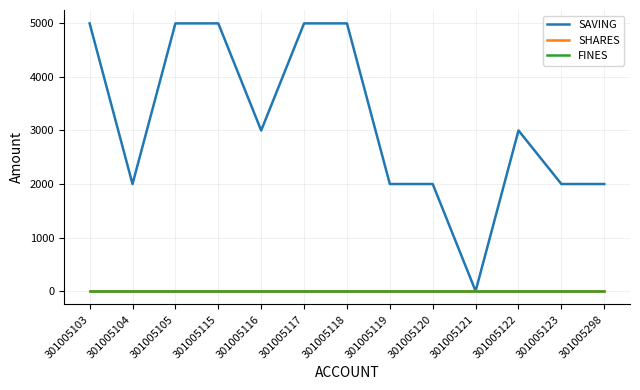

True or false: FINES has more than 1 interior local peaks.

False